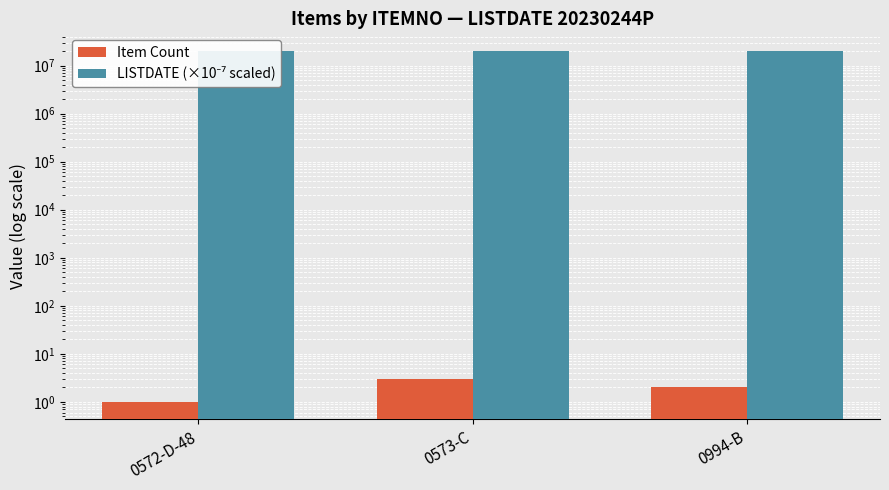

Which category has the highest value in the LISTDATE (×10⁻⁷ scaled) series?

0572-D-48